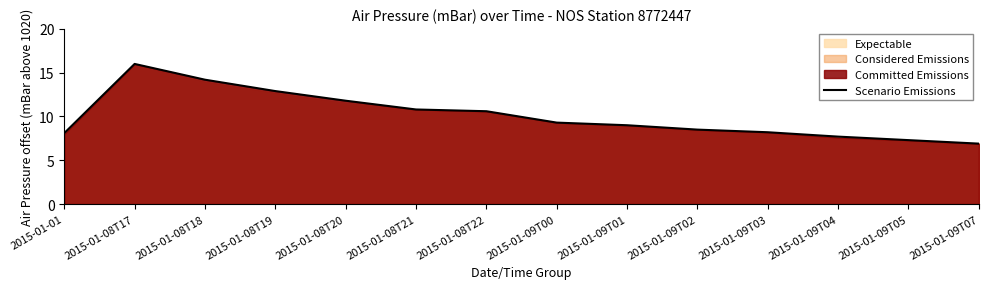

At which label is the value closest to 11?

2015-01-08T21